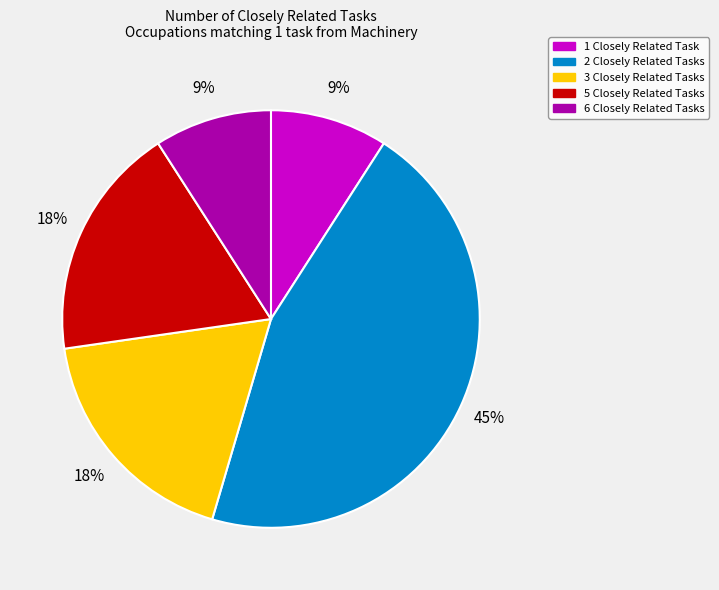

Is there a majority slice in this chart?

No